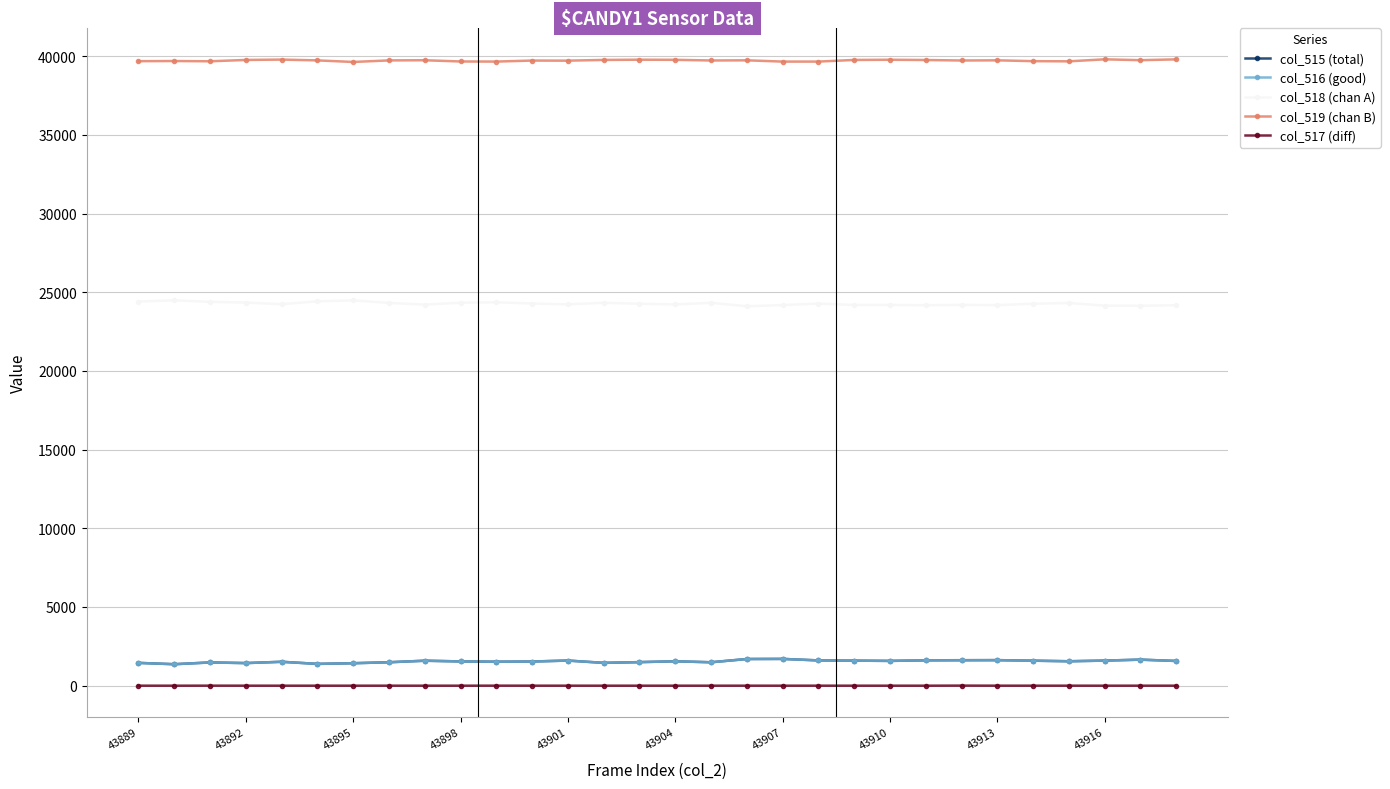

How many values in the col_515 (total) series are below 1553?

15